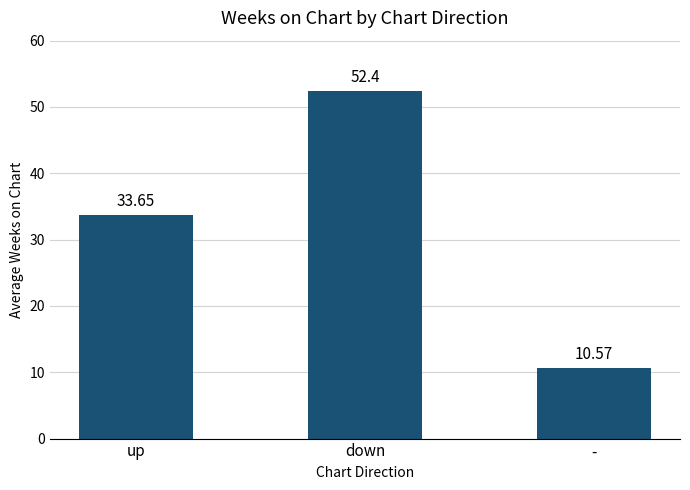

Are the bars horizontal?

No